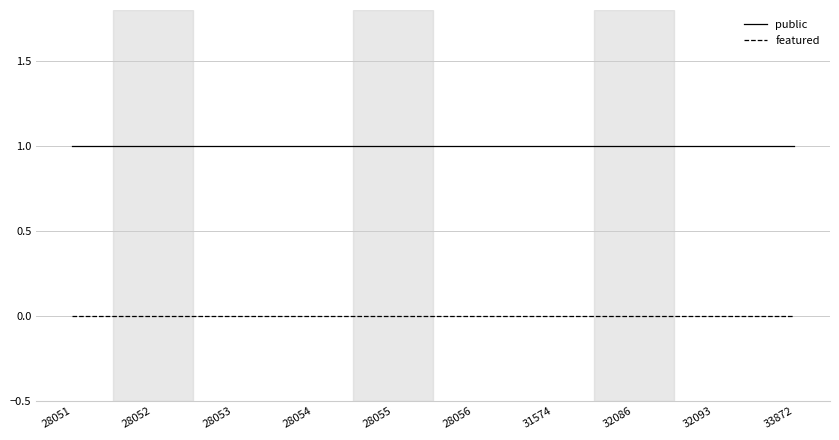

At 33872, list the series in order from largest to smallest.

public, featured